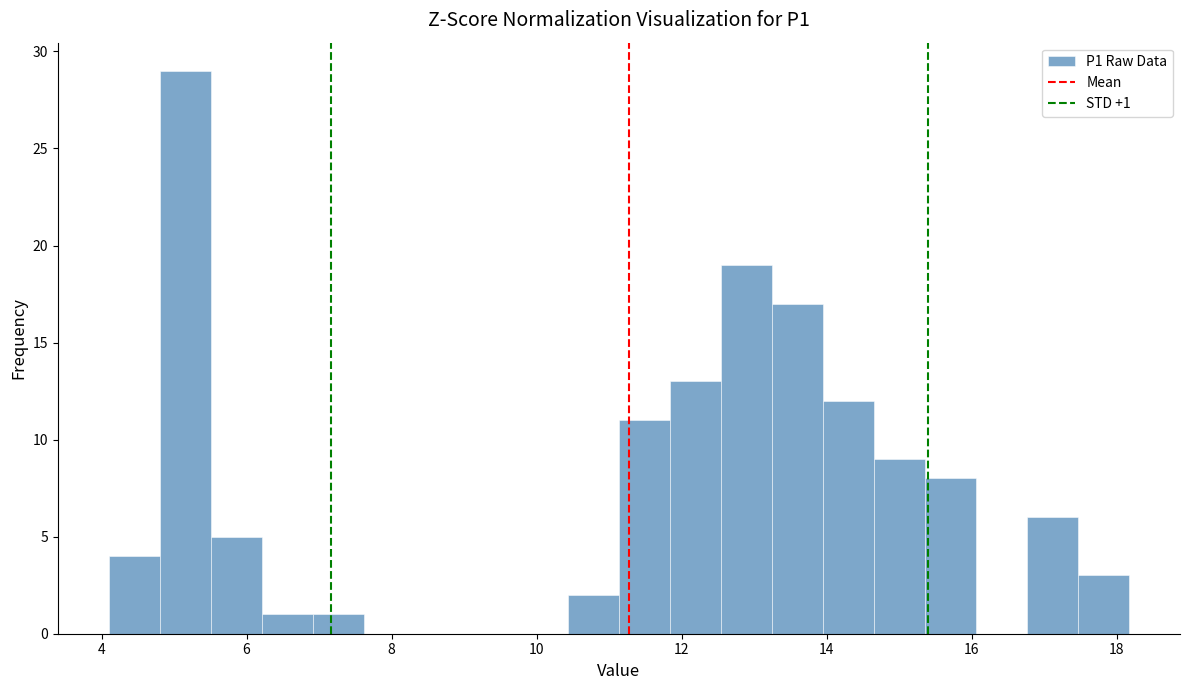

Read against the x-axis, roughly where is the centre of the tallest bar?

5.2